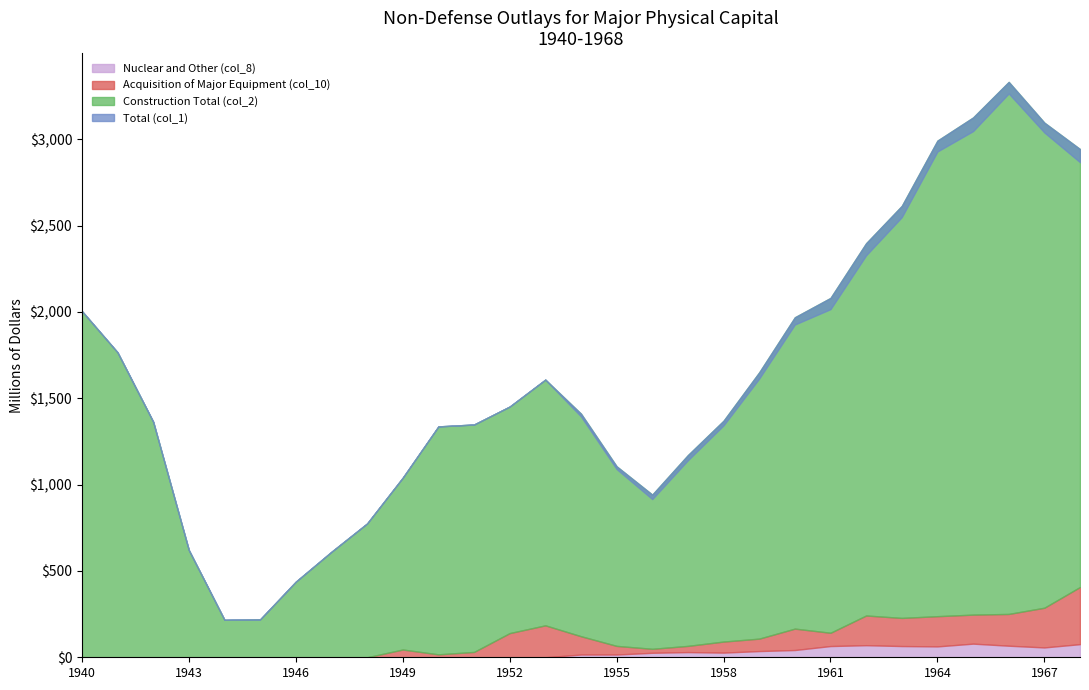

At which category does Acquisition of Major Equipment (col_10) reach its first local valley?

1950